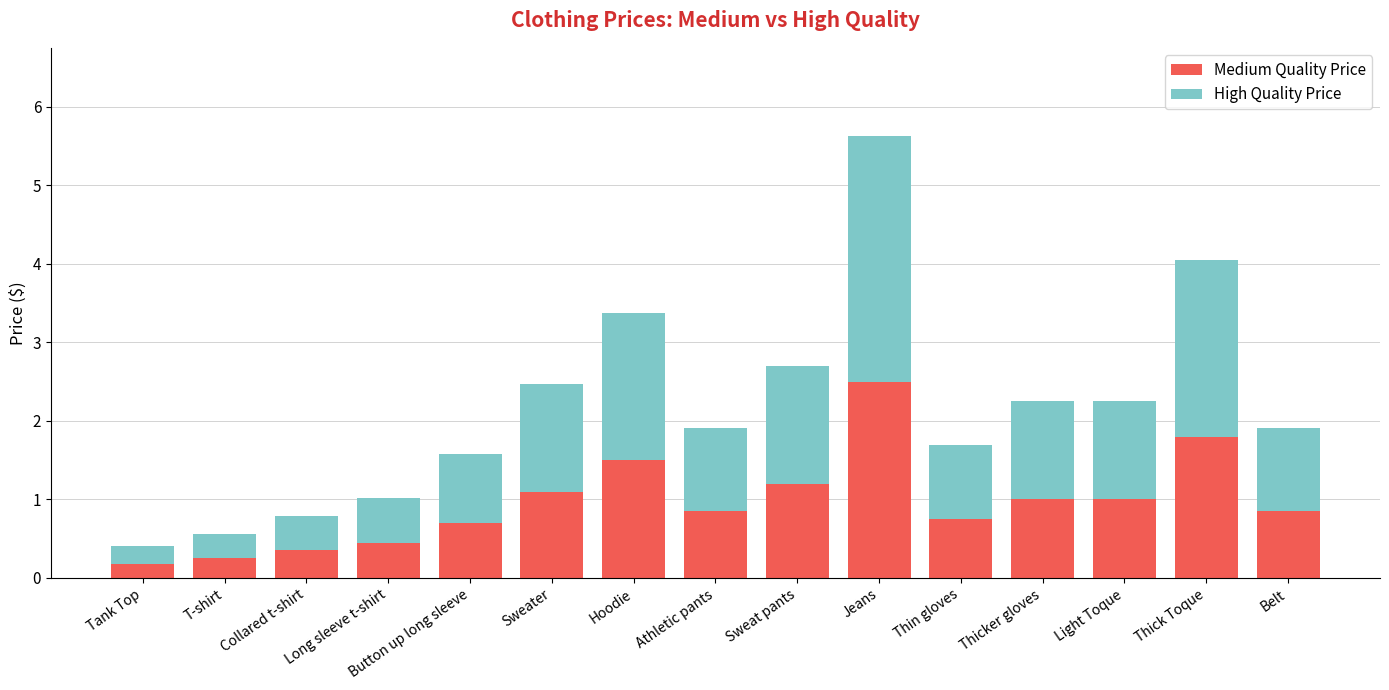

What is the difference between the Medium Quality Price values at Sweater and Button up long sleeve?

0.4